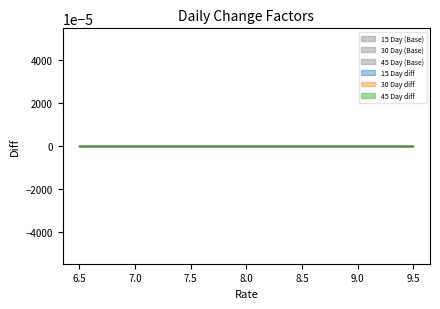

Does the chart display data point markers on the line(s)?

No